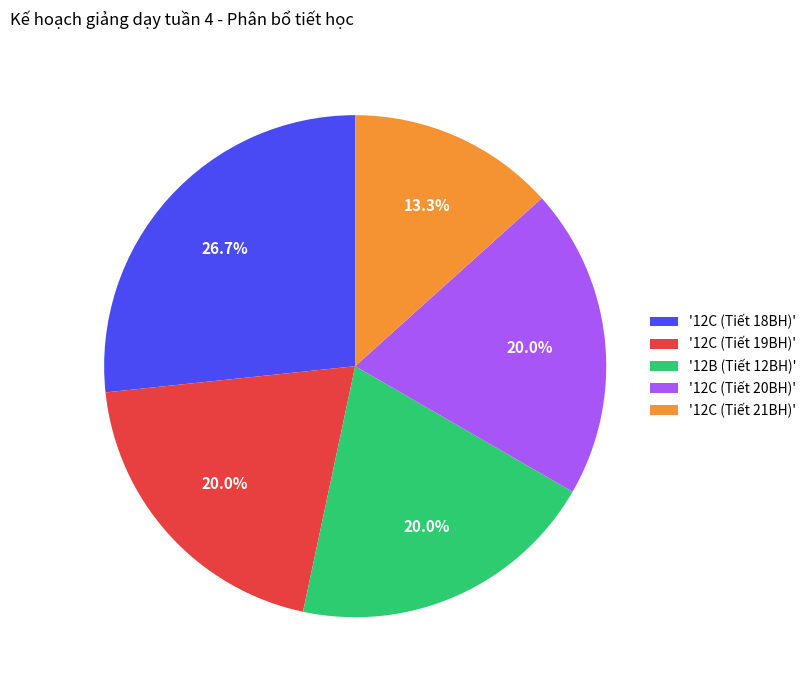

Which slice is the smallest?

'12C (Tiết 21BH)'